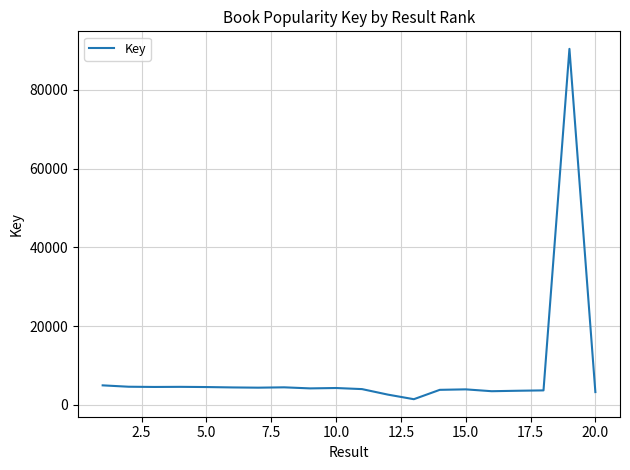

What is the difference between the maximum and minimum values?

88949